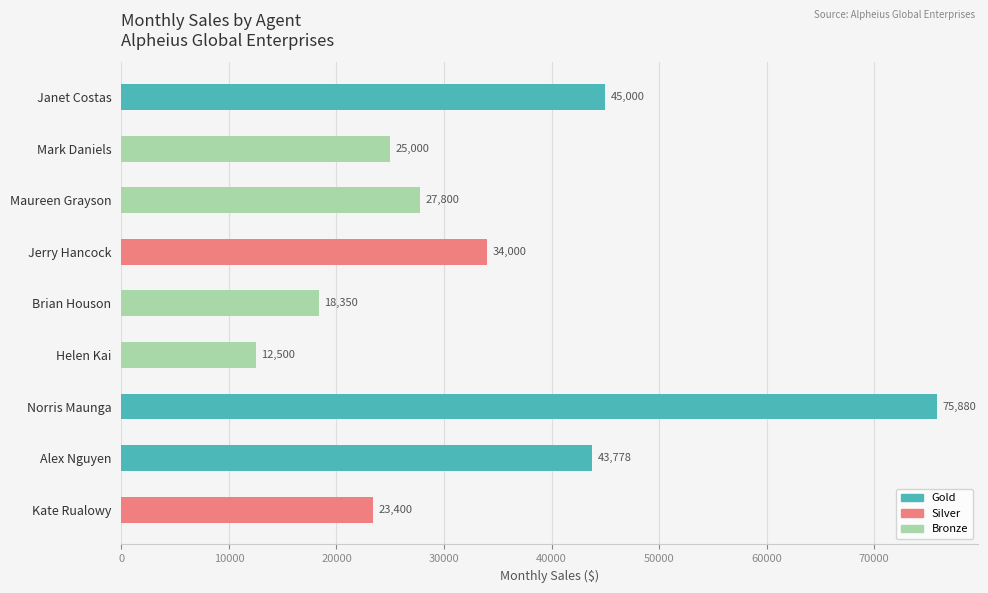

What is the label of the 6th bar from the left?

Helen Kai